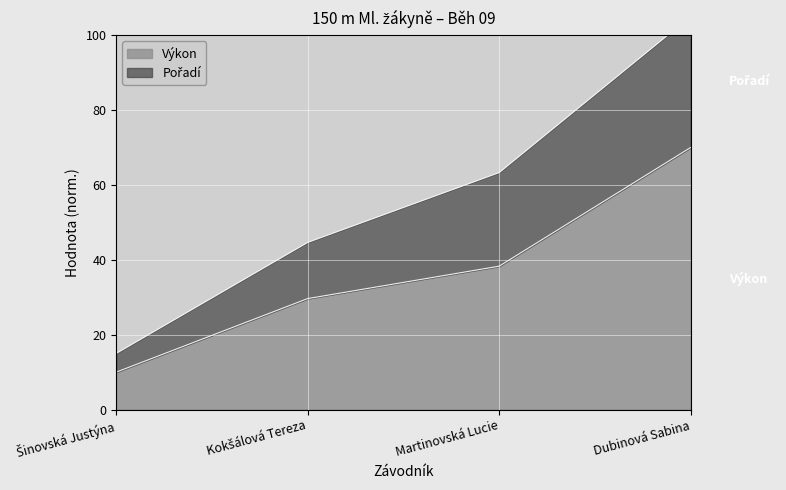

What value does the Pořadí series have at Kokšálová Tereza?

44.6